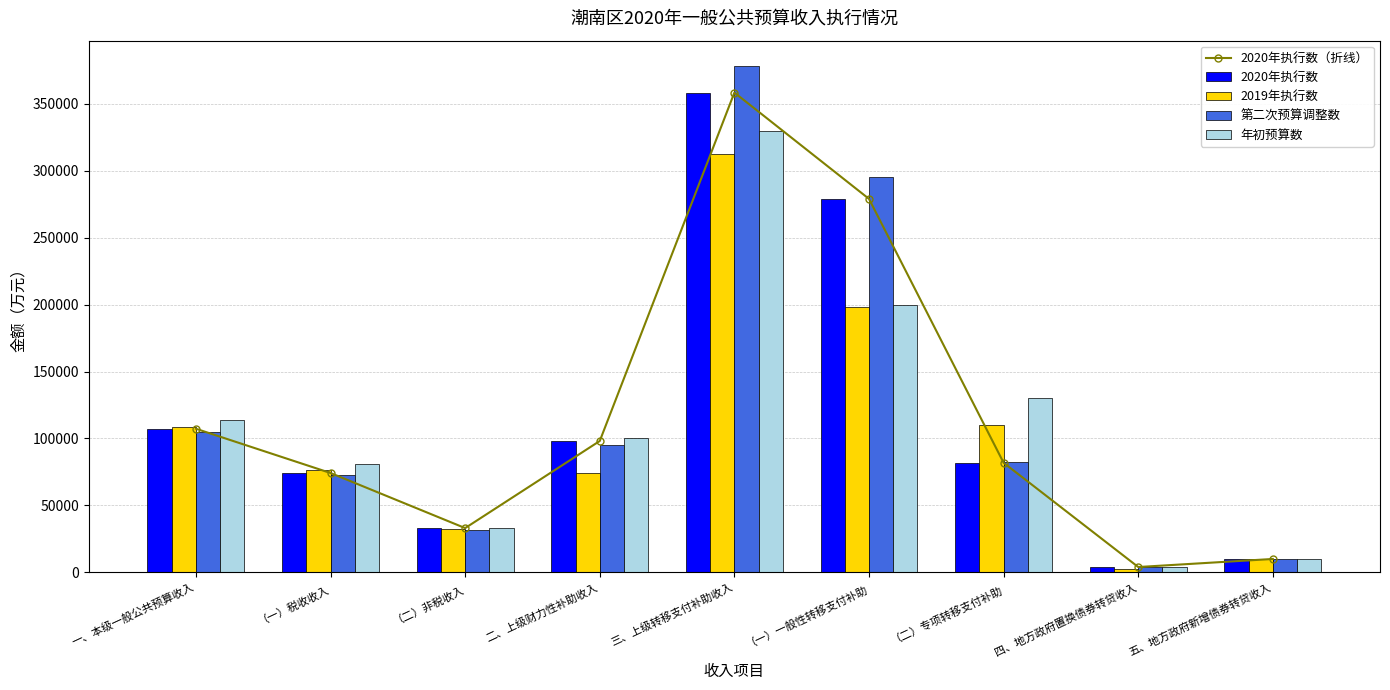

How many values in the 年初预算数 series are below 100000?

4